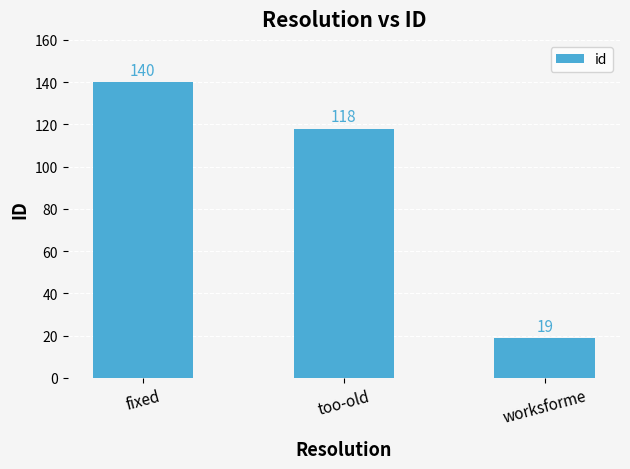

Reading left to right, extract all data points from this chart.

140	118	19